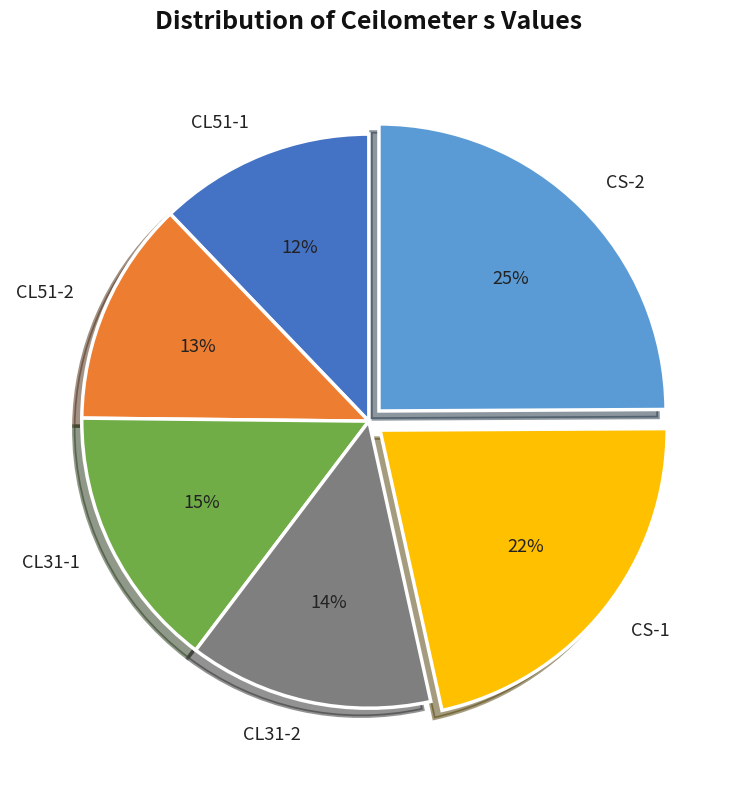

Does any single category account for the majority?

No